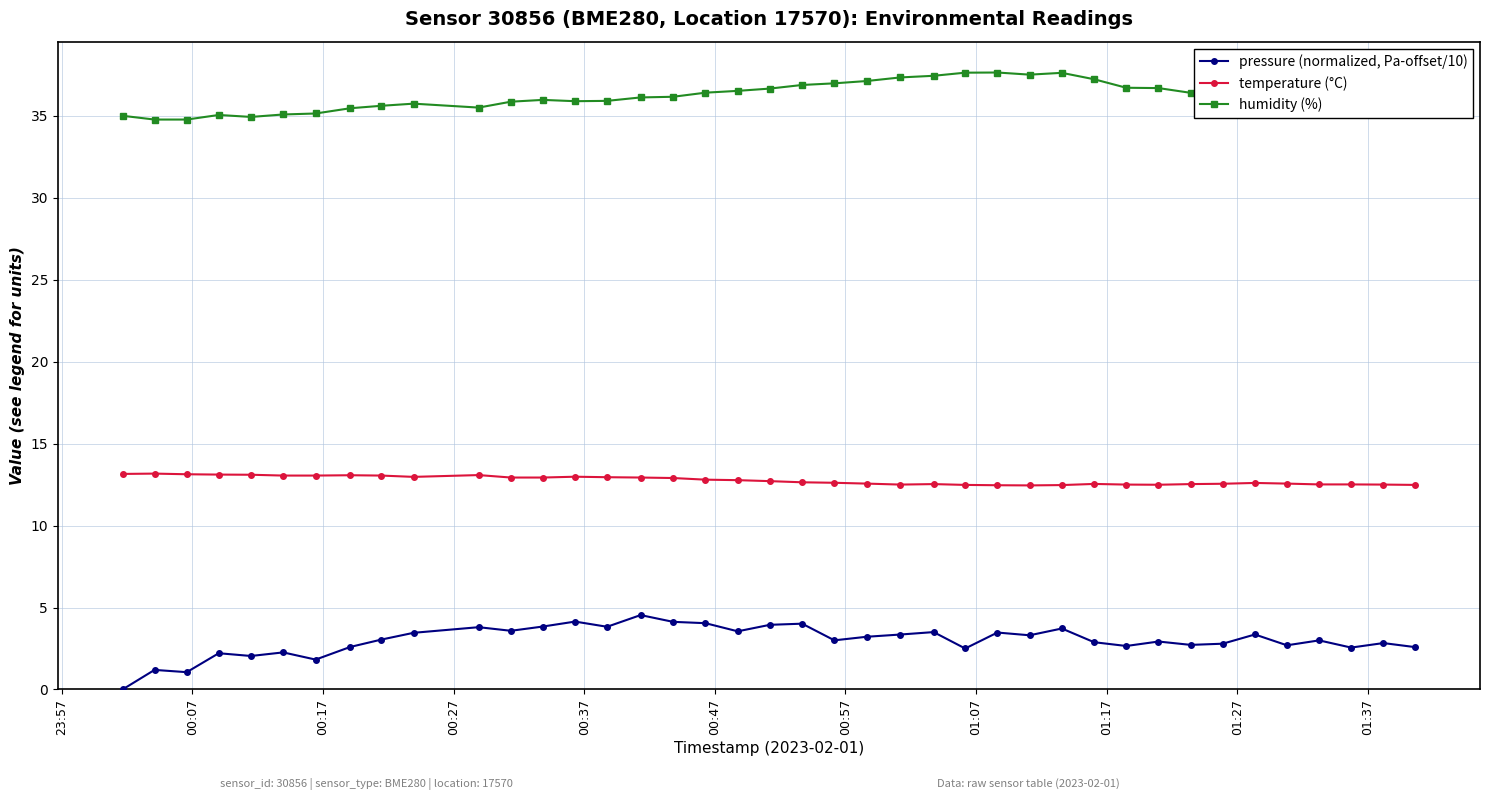

What is the average value of the humidity (%) series?

36.1